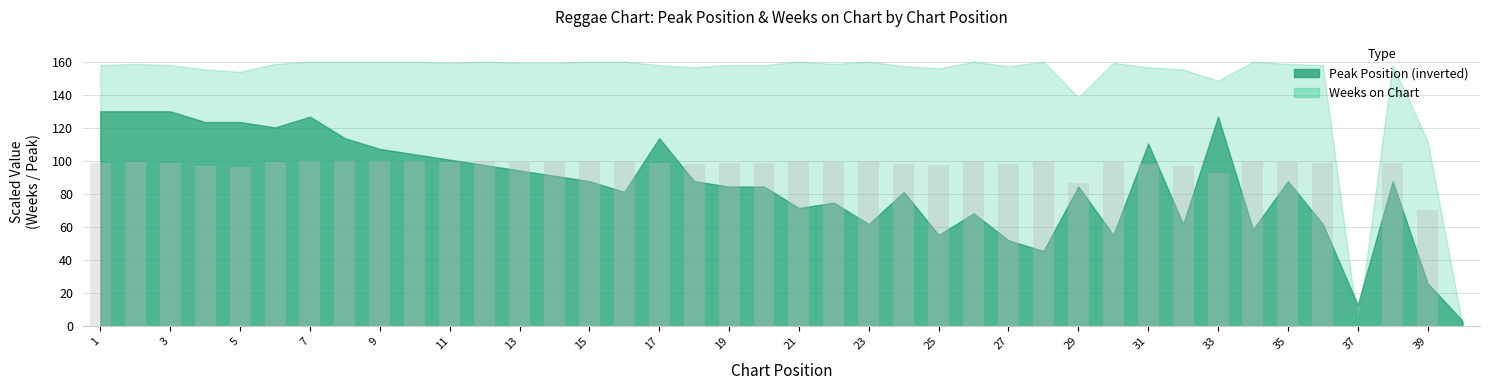

What is the greatest value displayed?

100.0